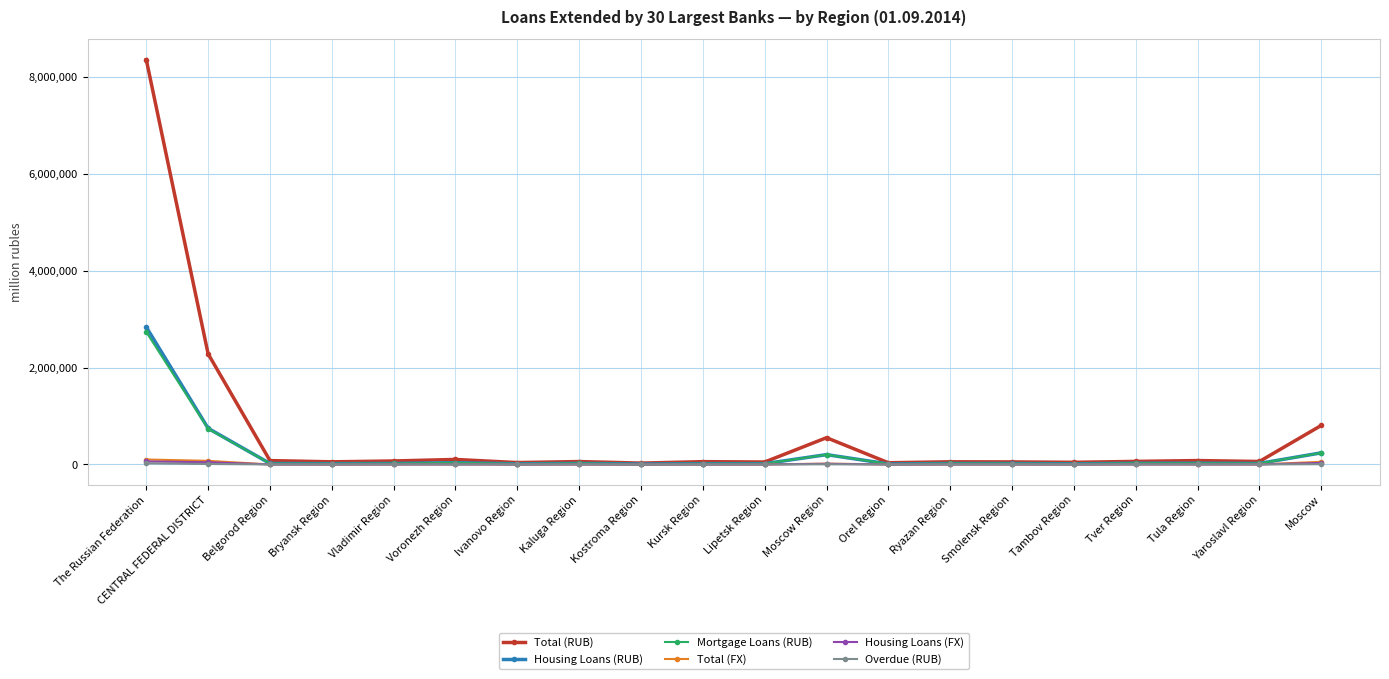

Which series has the largest range (max minus min)?

Total (RUB)